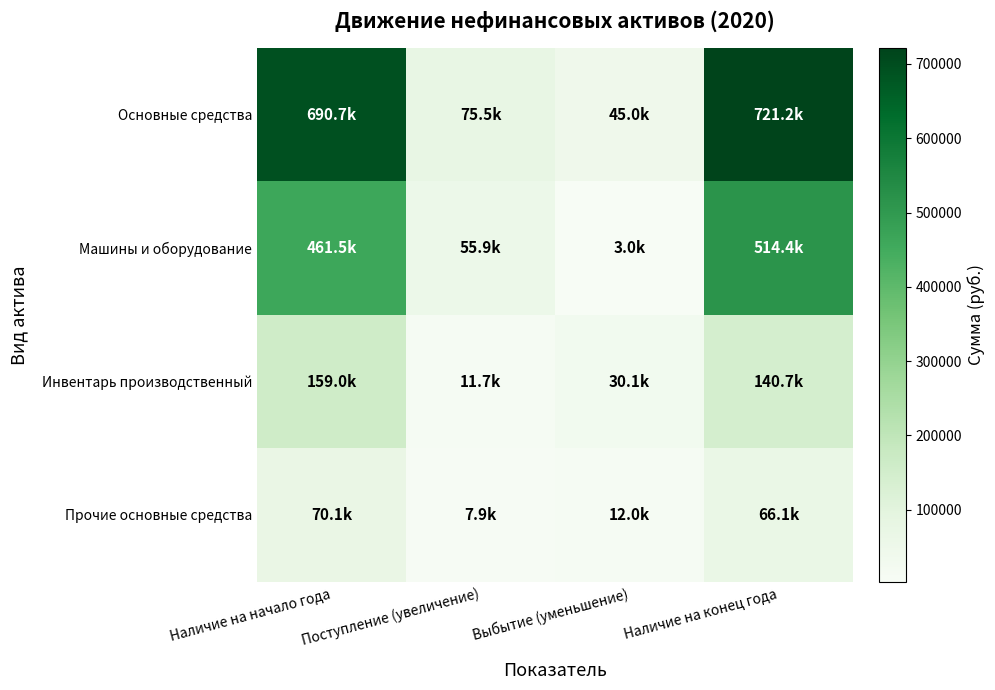

Between Наличие на начало года and Поступление (увеличение), which series saw the biggest shift?

Основные средства